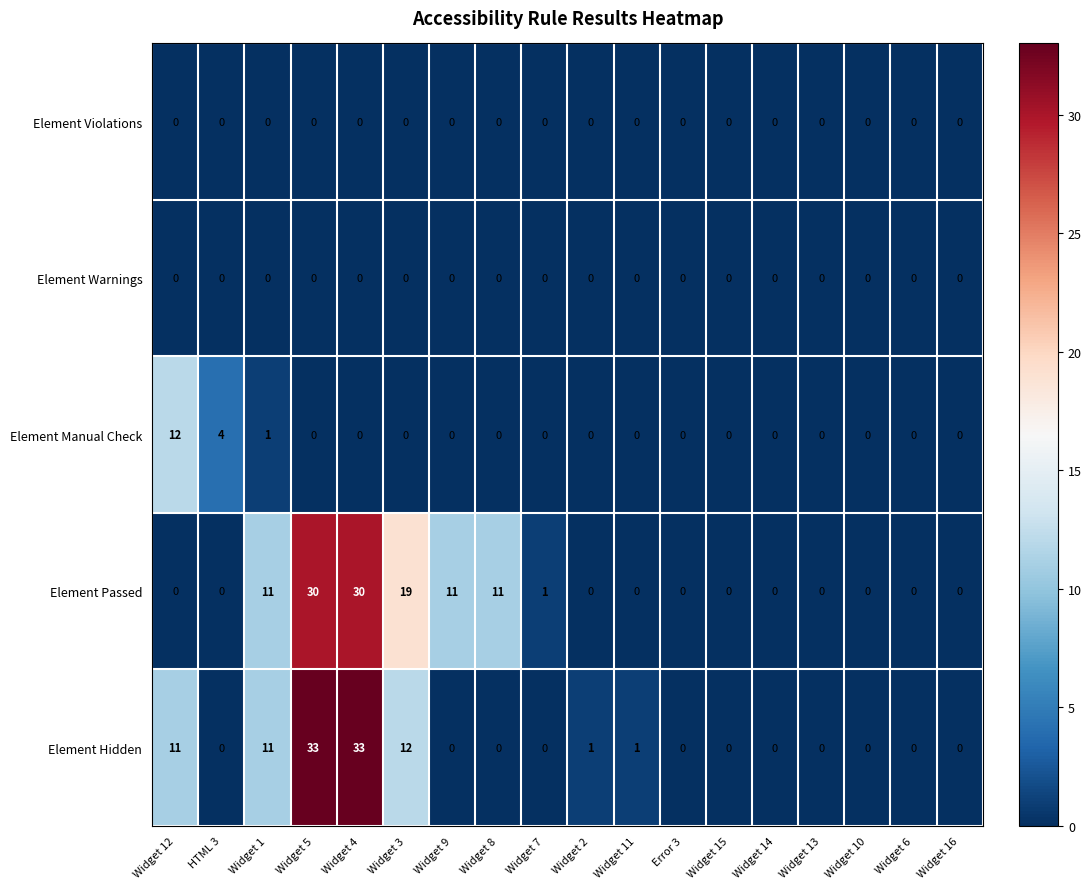

What is the sum of all Element Passed values?

113